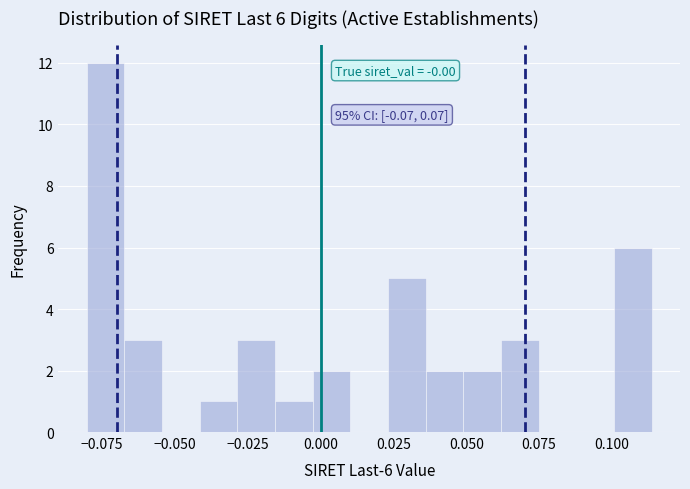

Around what value on the x-axis is the tallest bar? Give the approximate position of its centre, as read against the axis.

-0.075